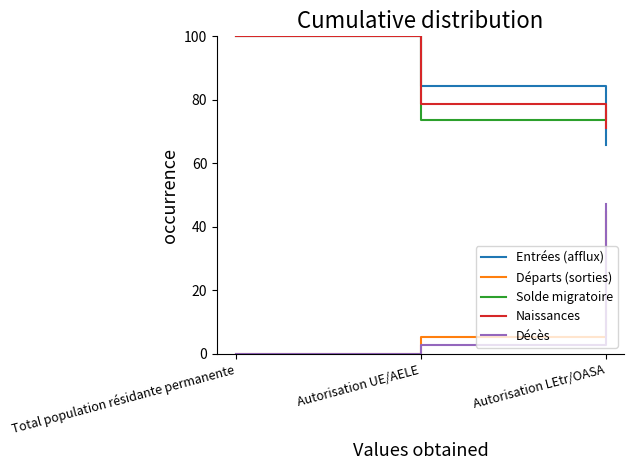

Is it true that Entrées (afflux) equals 65.7 at Autorisation LEtr/OASA?

True